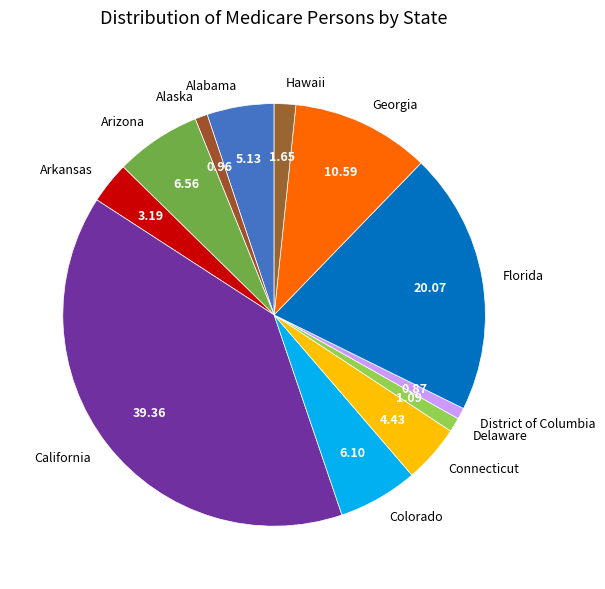

What is the ratio of the value at Alabama to the value at Connecticut?

1.2